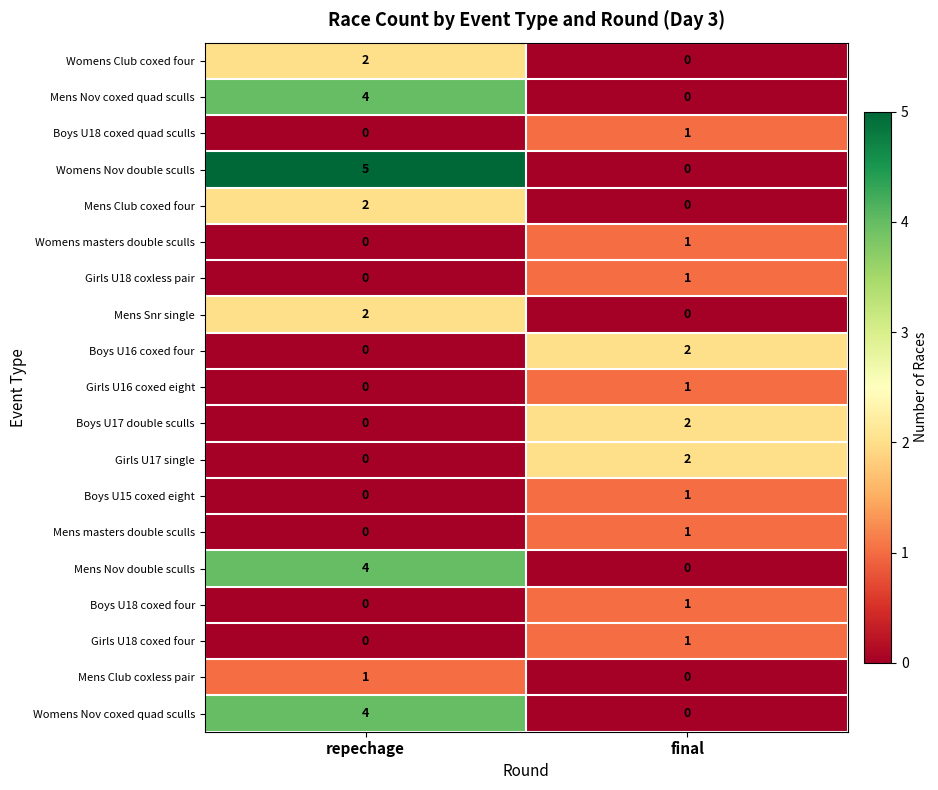

The value of Girls U18 coxed four at repechage is 1. True or false?

False